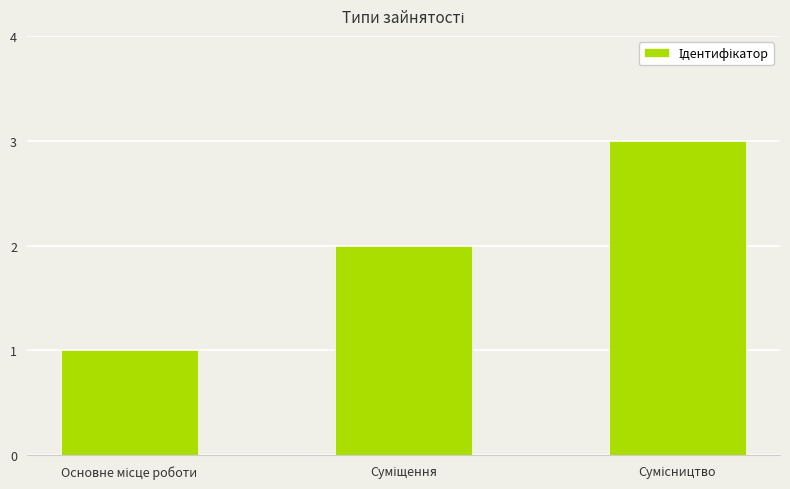

What is the maximum value shown in the chart?

3